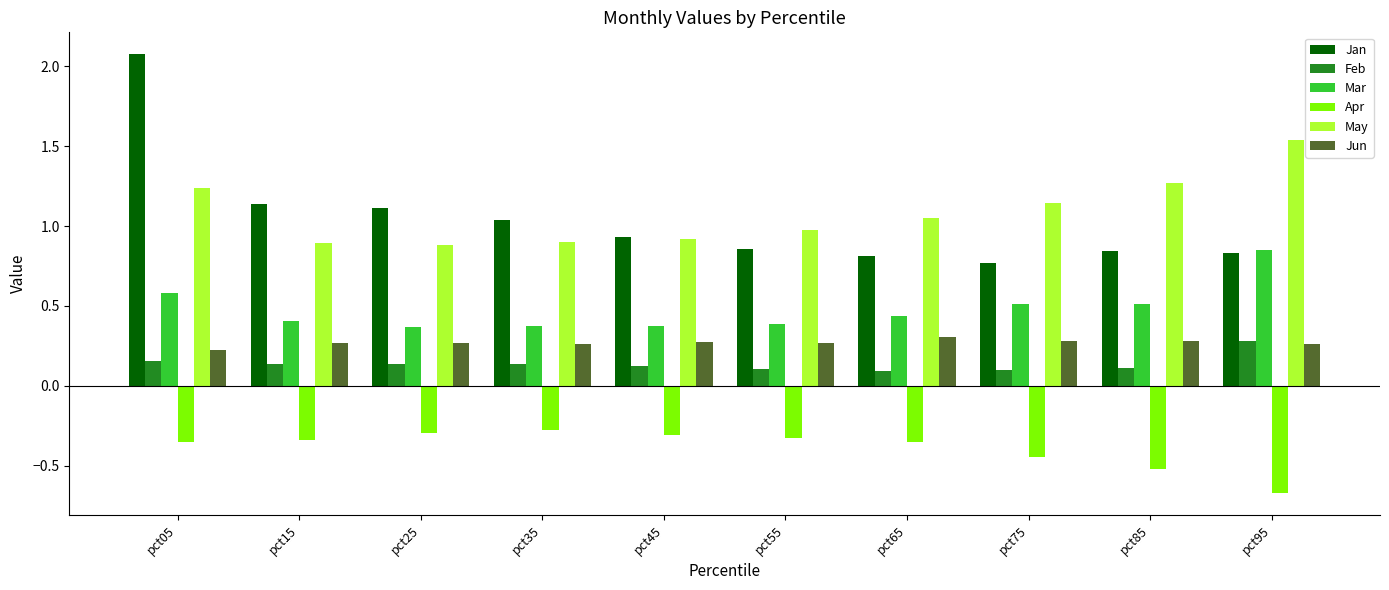

How many values in the May series exceed 1?

5